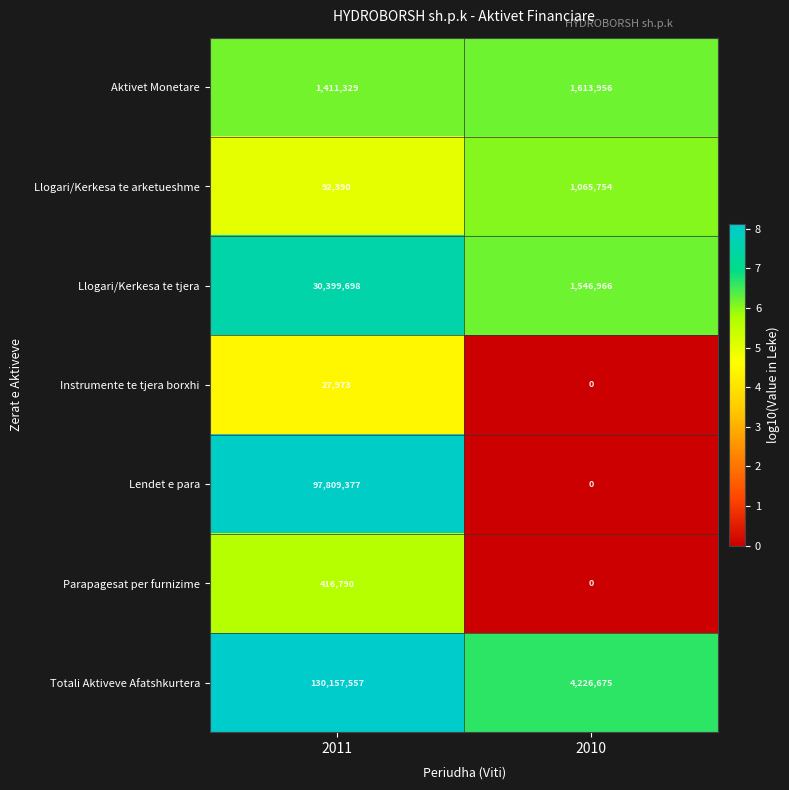

The value of Instrumente te tjera borxhi at 2010 is -11608. True or false?

False